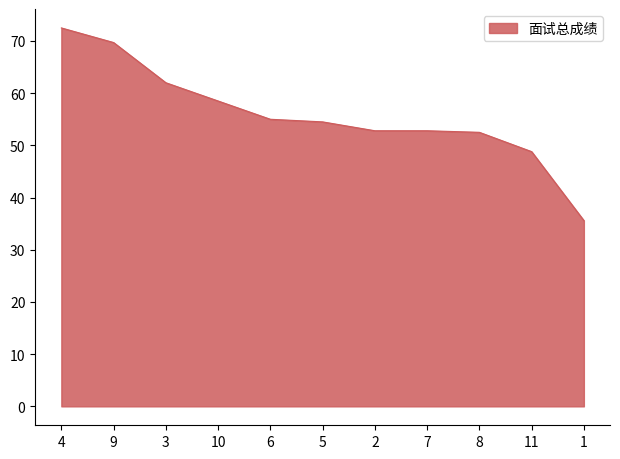

At which category does the chart reach its minimum across all series?

1